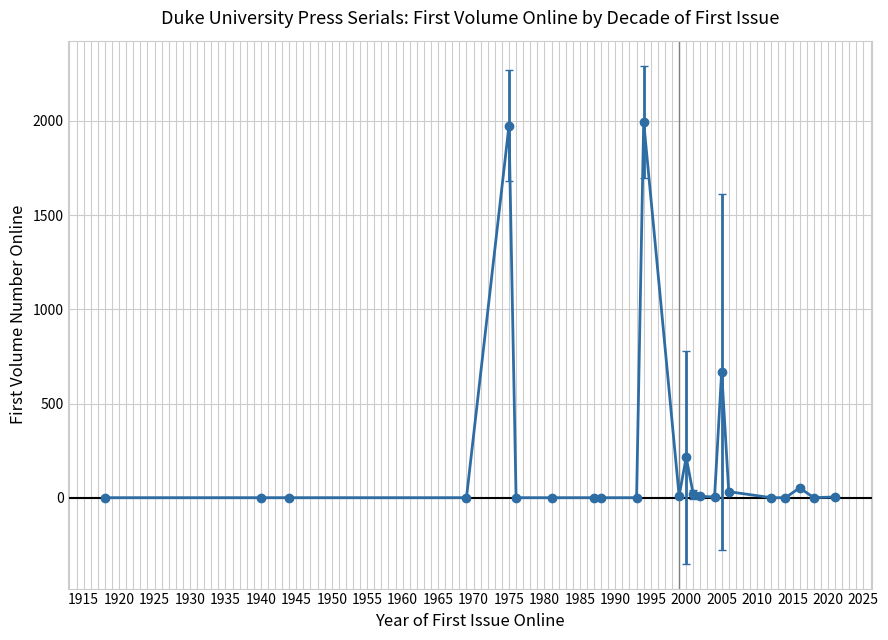

Does the chart display data point markers on the line(s)?

Yes